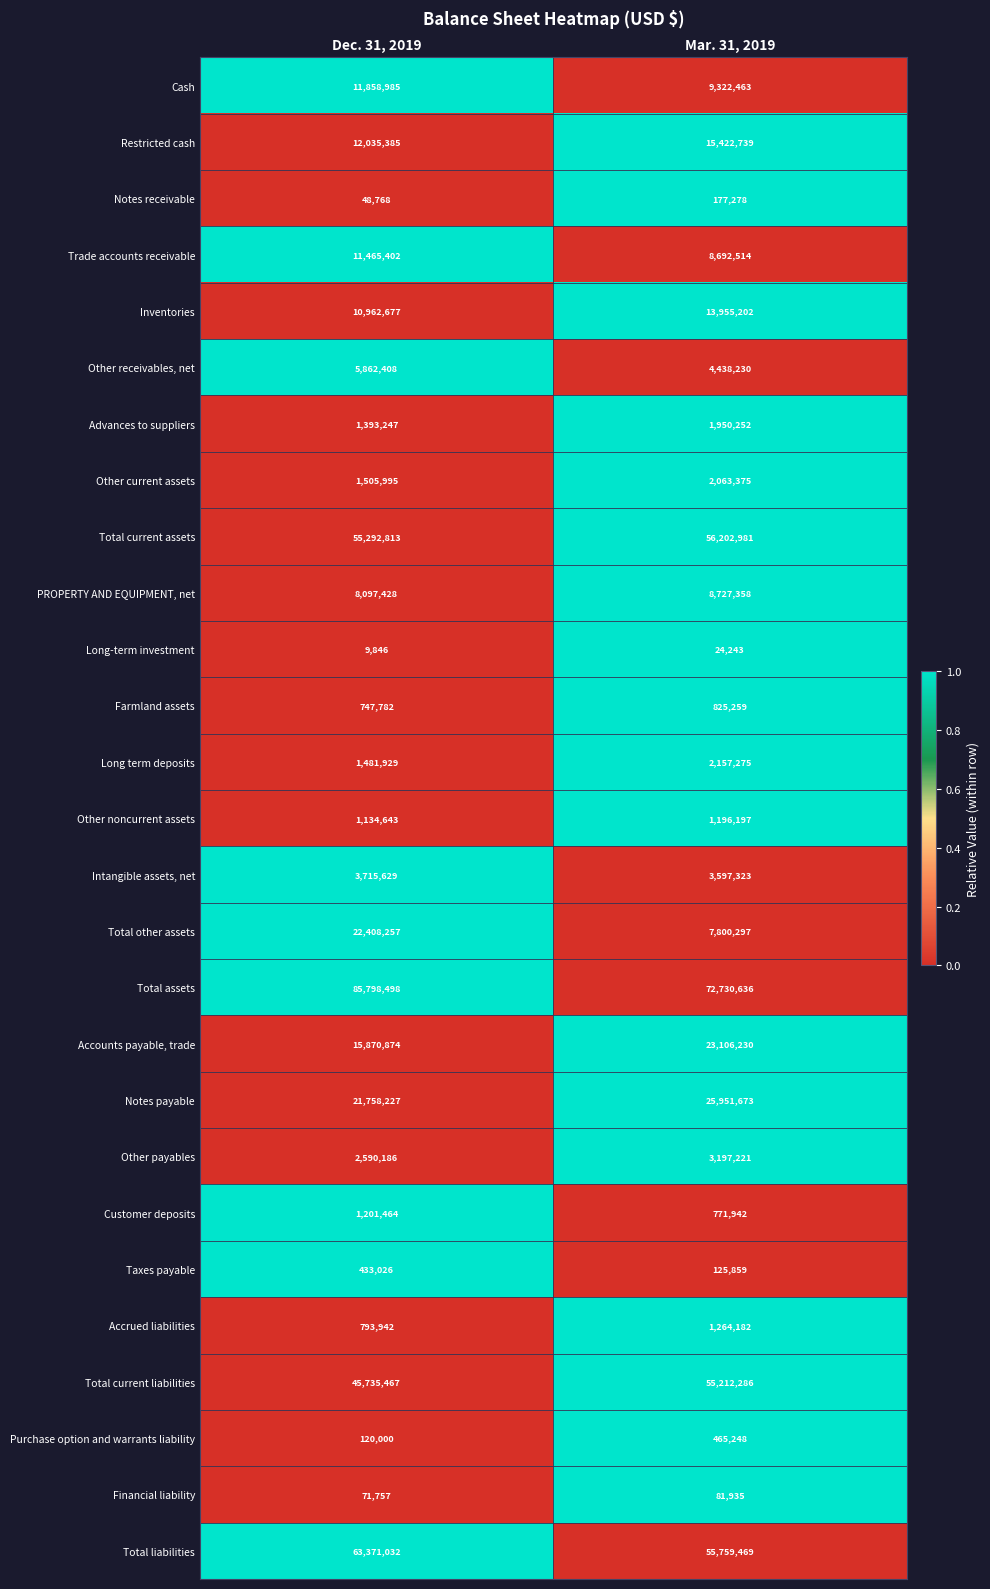

Is the value of Total assets at Dec. 31, 2019 greater than the value of Intangible assets, net at Dec. 31, 2019?

Yes